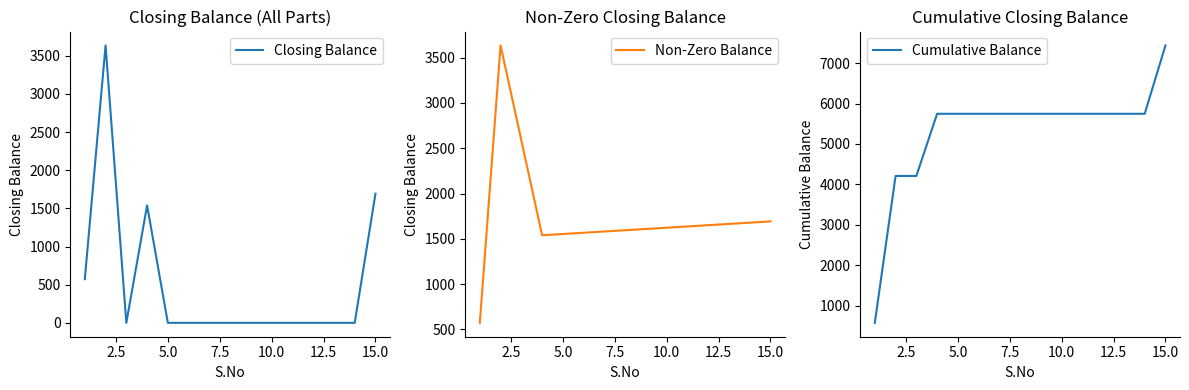

List the labels in order of value, largest first.

2, 15, 4, 1, 3, 5, 6, 7, 8, 9, 10, 11, 12, 13, 14